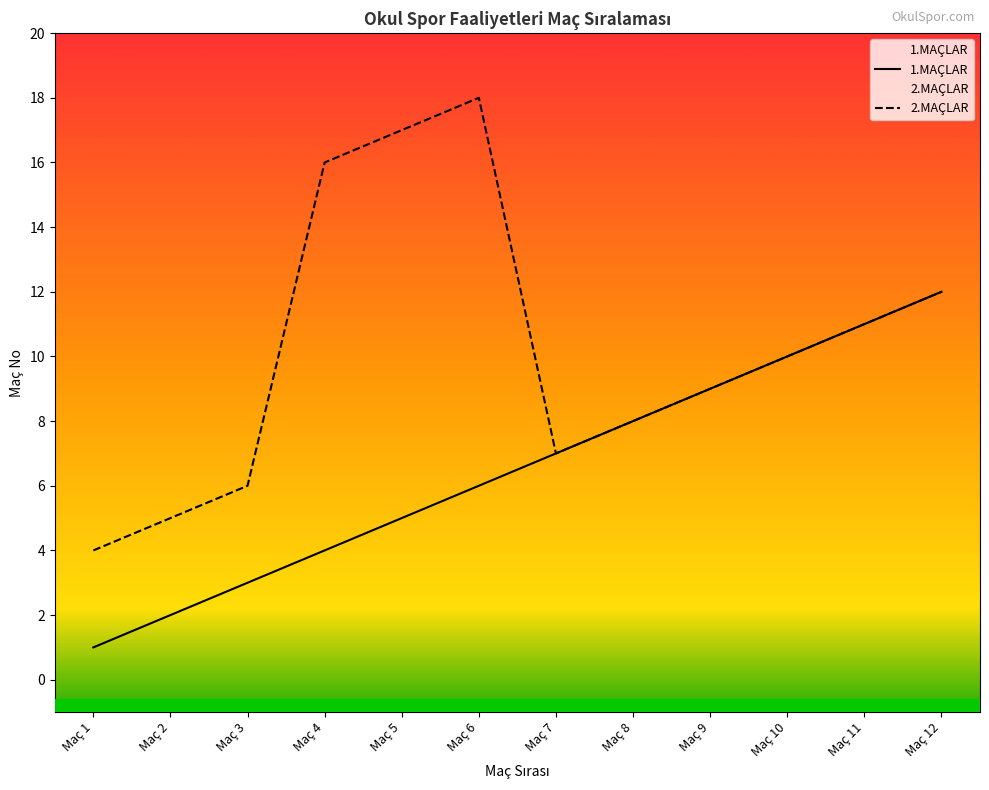

What is the sum of the 1.MAÇLAR values at Maç 10 and Maç 11?

21